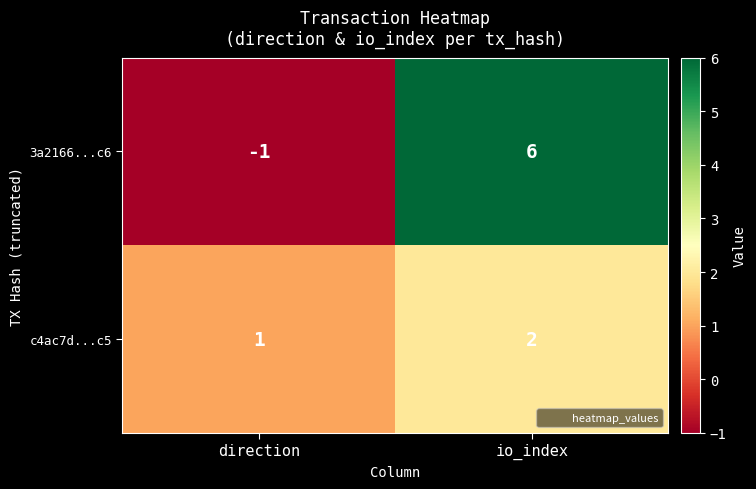

True or false: c4ac7d...c5 has a value of 2 at io_index.

True